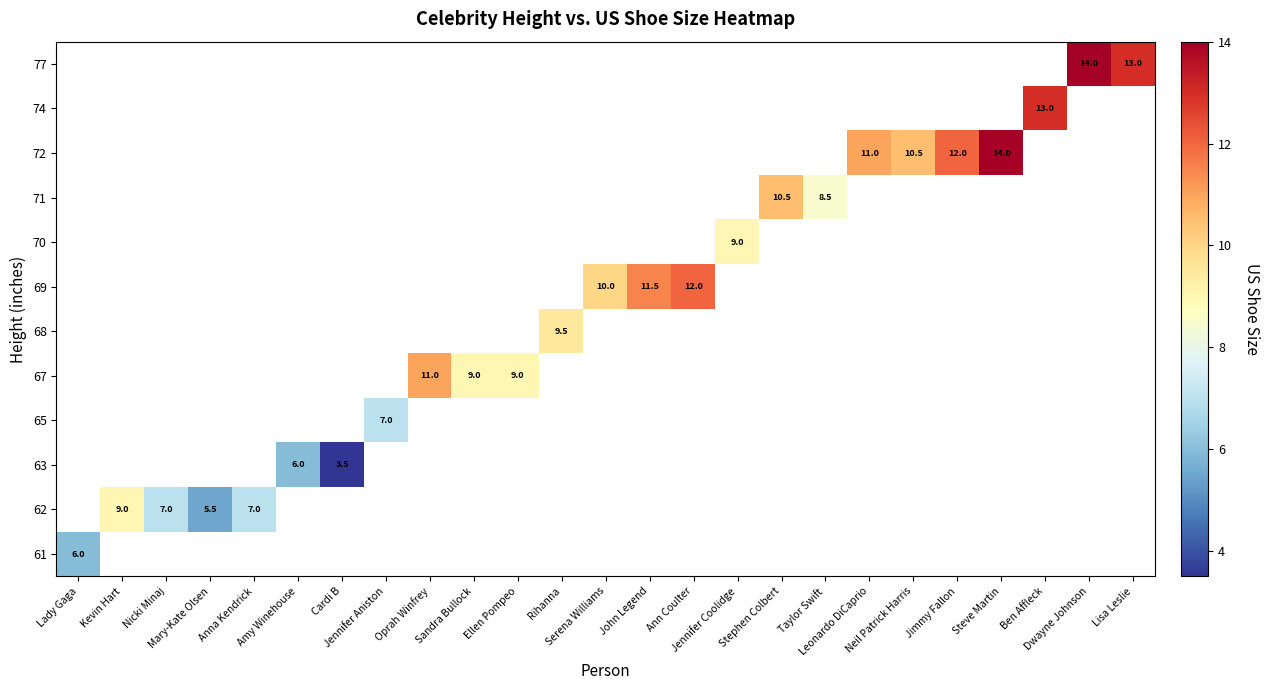

Which label corresponds to the largest value in the chart?

Steve Martin